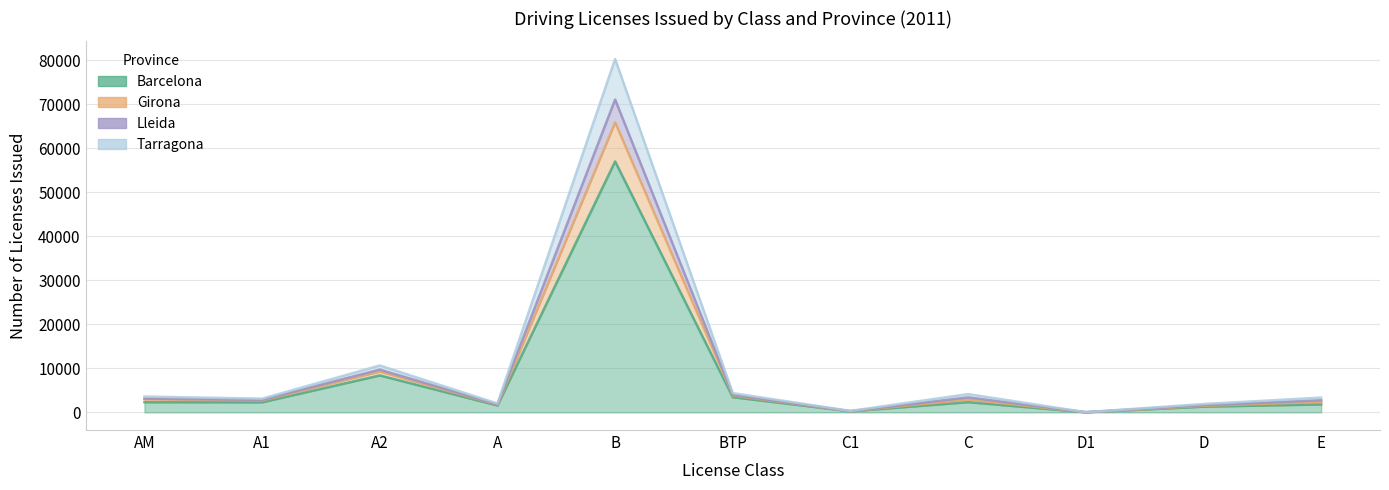

What is the maximum value shown in the chart?

80308